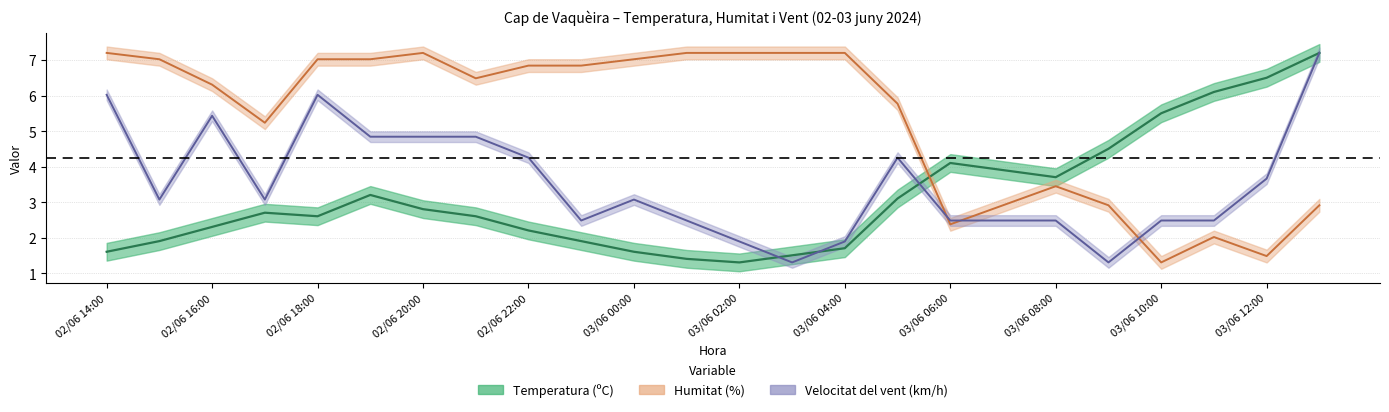

List the series in order of their peak value, lowest first.

Temperatura (ºC), Humitat (%), Velocitat del vent (km/h)